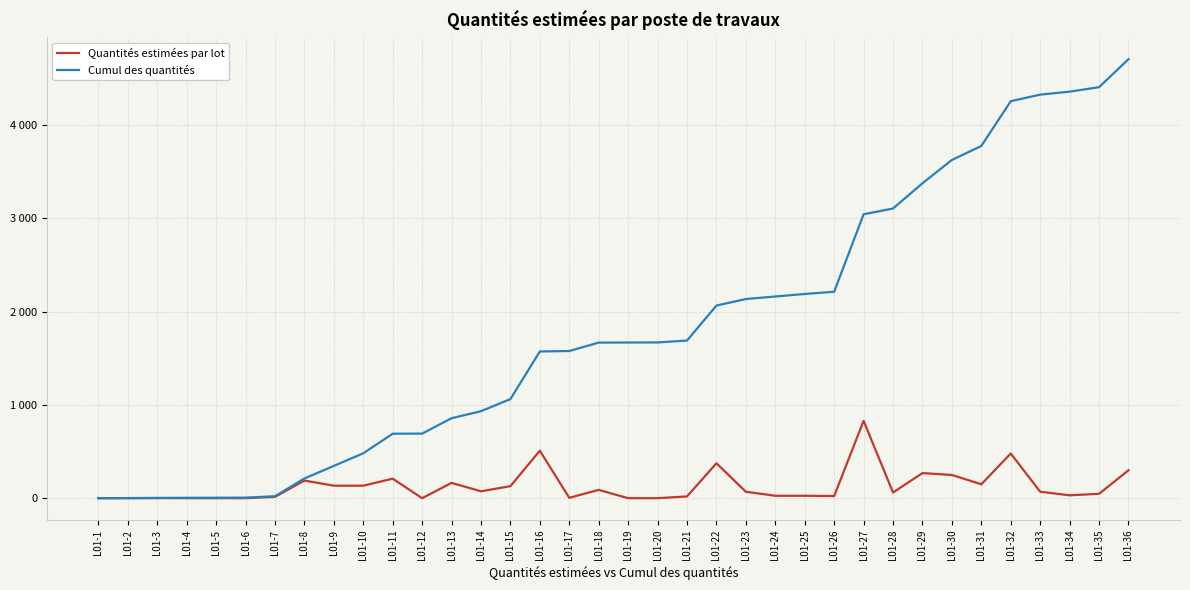

The Quantités estimées par lot series shows 9 at L01-34. True or false?

False